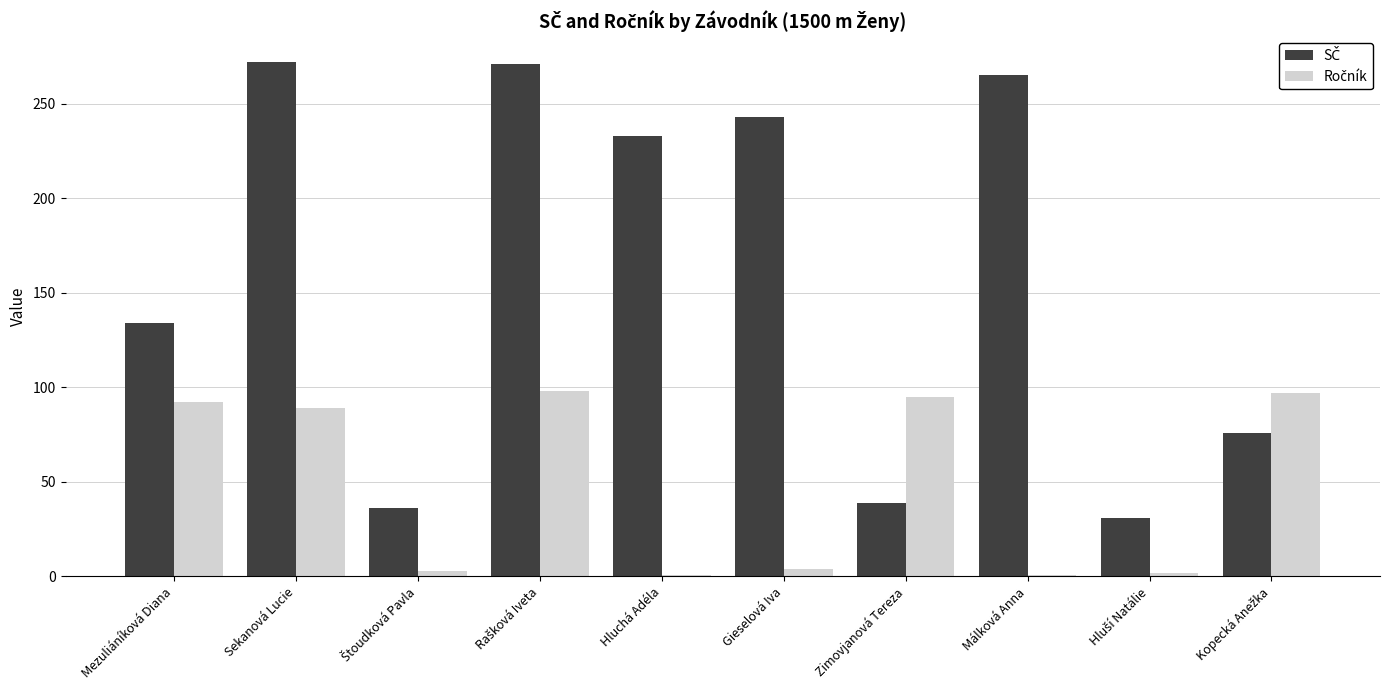

What is the value of the Ročník bar at the 5th from the left?

1